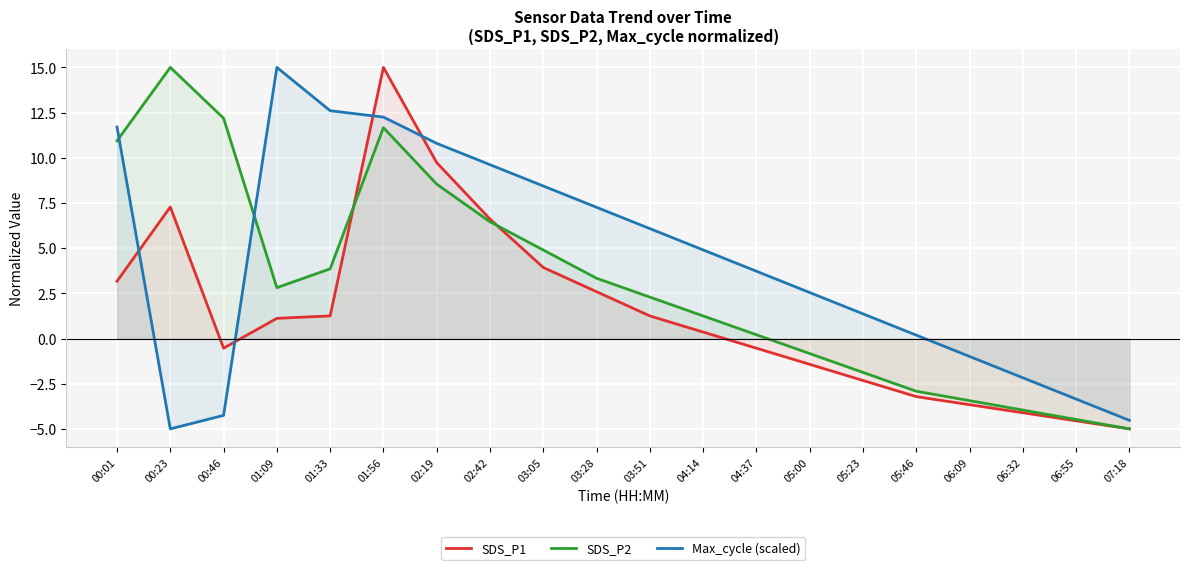

Does the chart display data point markers on the line(s)?

No